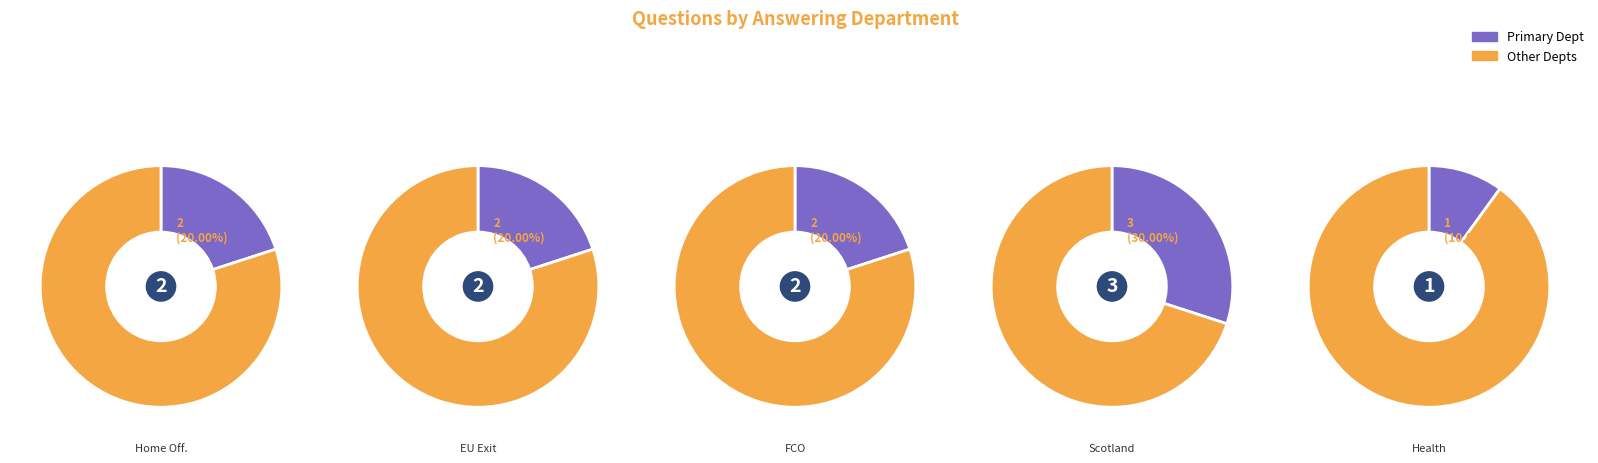

What percentage is the Home Office slice, to the nearest percent?

20%